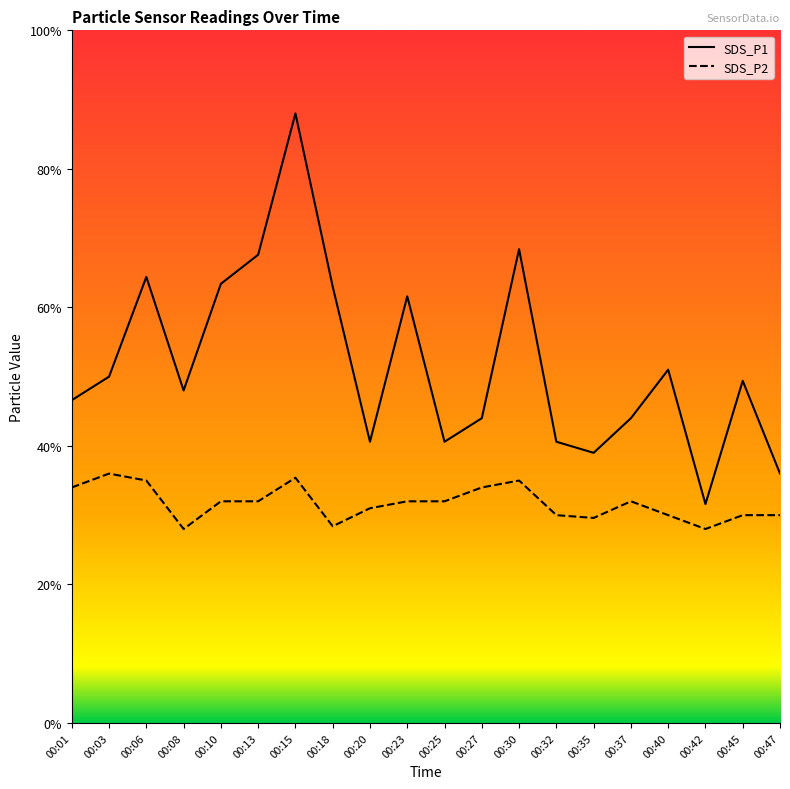

Rank the categories by SDS_P2 value from lowest to highest.

00:08, 00:42, 00:18, 00:35, 00:32, 00:40, 00:45, 00:47, 00:20, 00:10, 00:13, 00:23, 00:25, 00:37, 00:01, 00:27, 00:06, 00:30, 00:15, 00:03